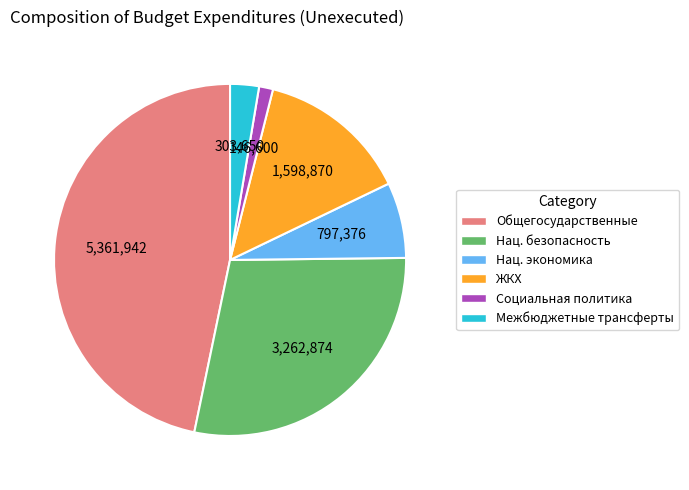

Is there any slice that represents more than half of the pie?

No